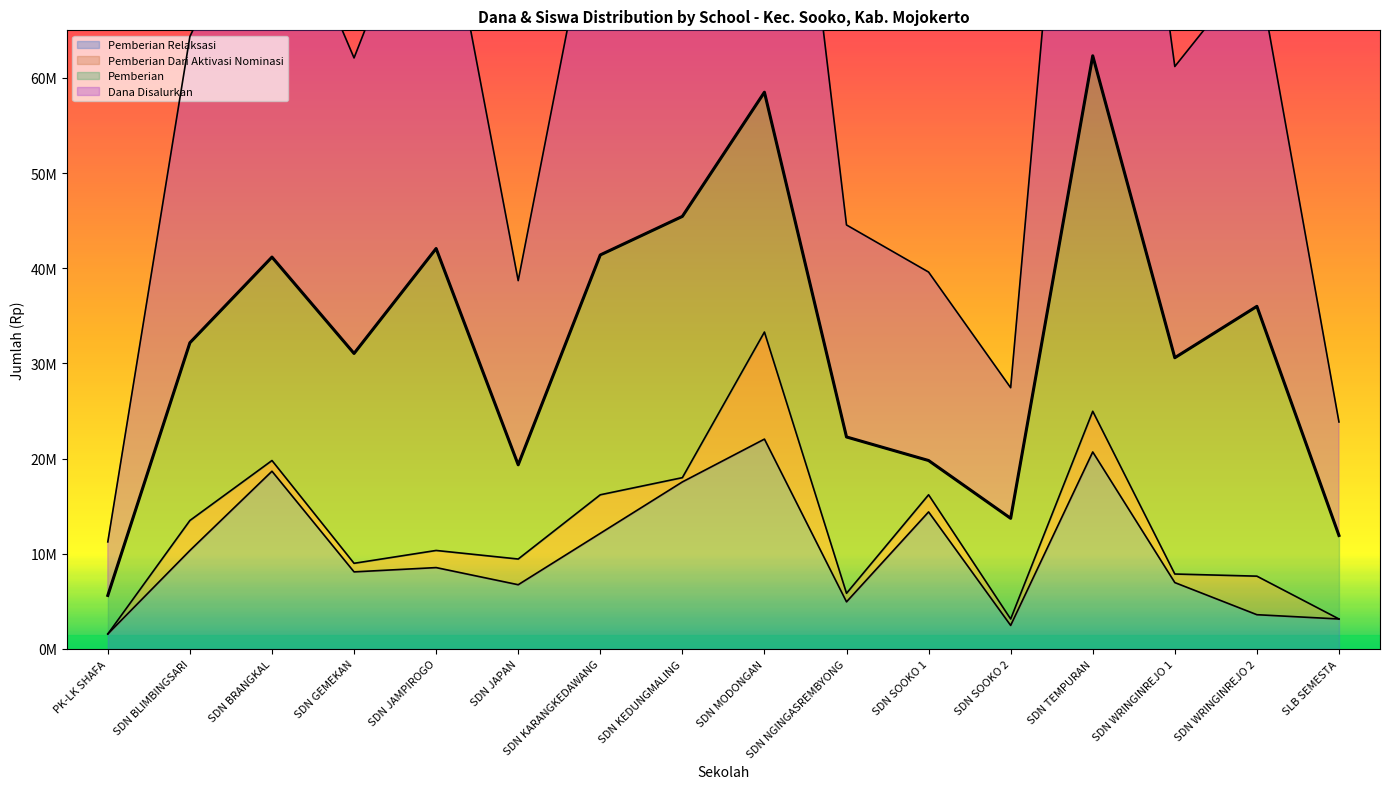

Which category has the lowest value in the Siswa Disalurkan series?

PK-LK SHAFA